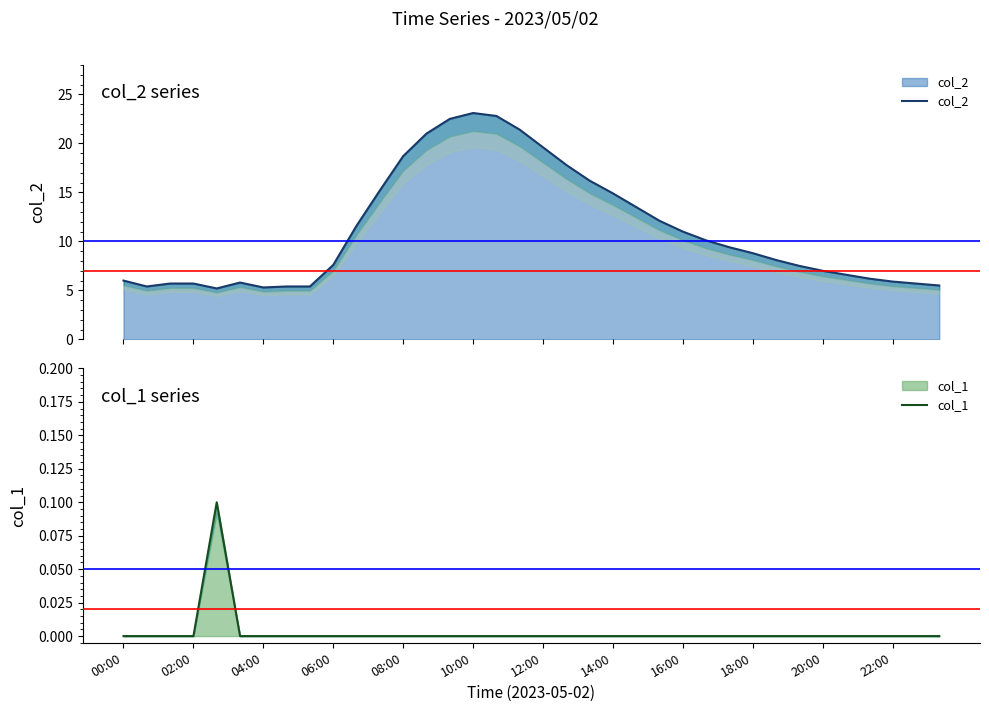

Which series has the largest range (max minus min)?

col_2